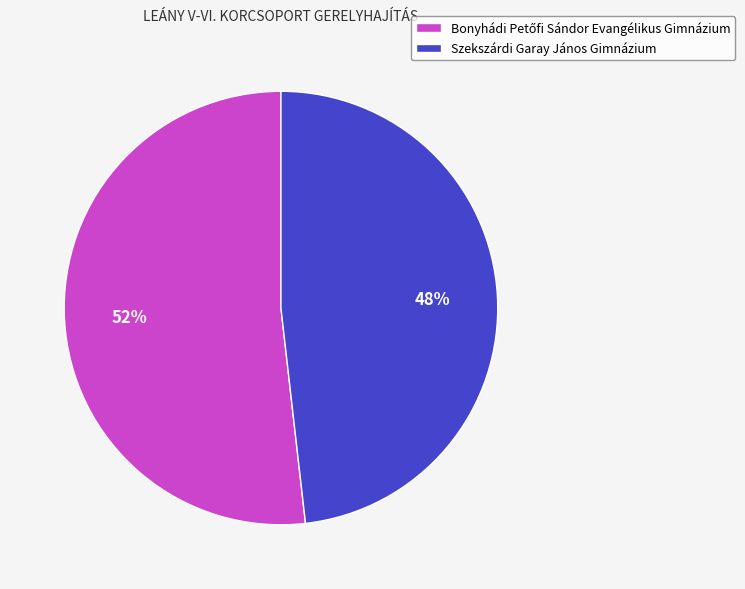

Is it true that Szekszárdi Garay János Gimnázium is 39% of the pie?

False